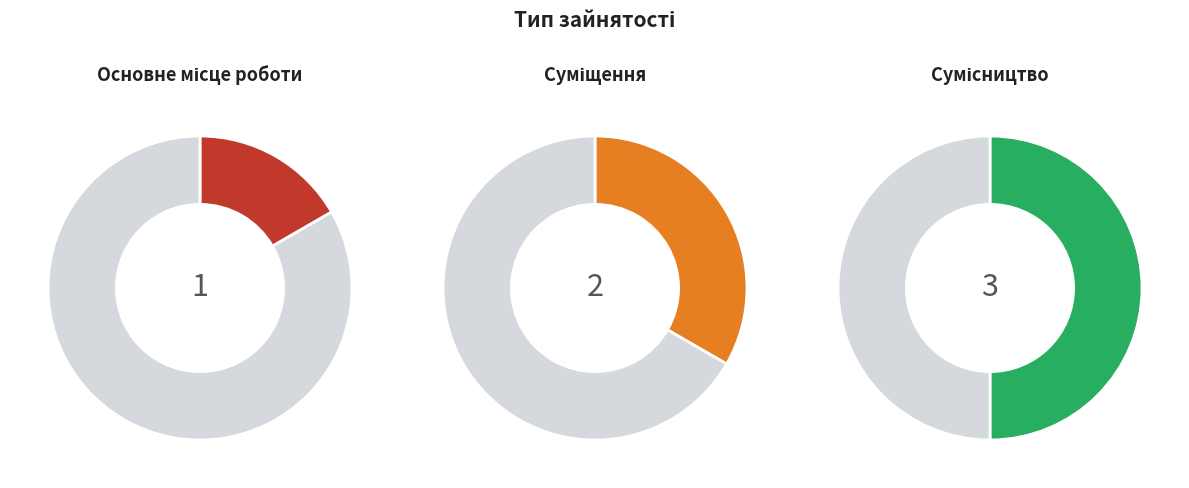

The Суміщення slice represents 24% of the pie. True or false?

False